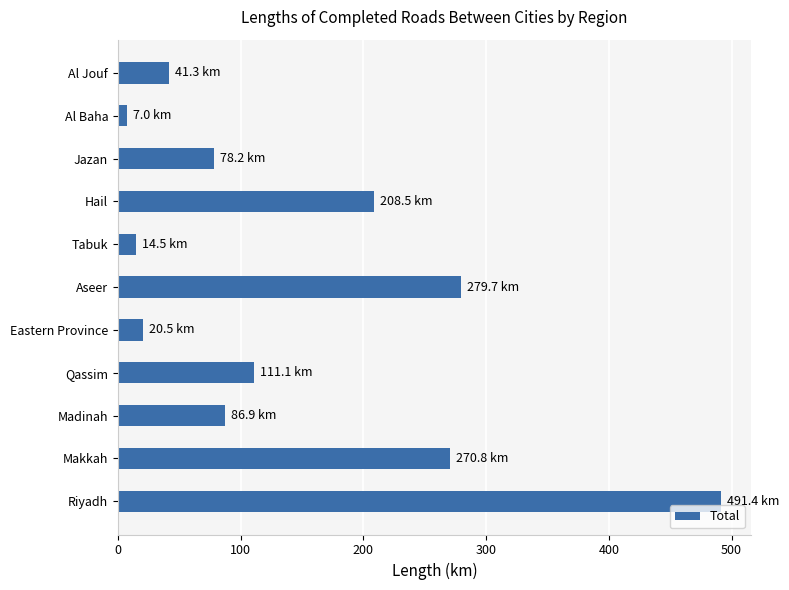

List the labels in order of value, largest first.

Riyadh, Aseer, Makkah, Hail, Qassim, Madinah, Jazan, Al Jouf, Eastern Province, Tabuk, Al Baha